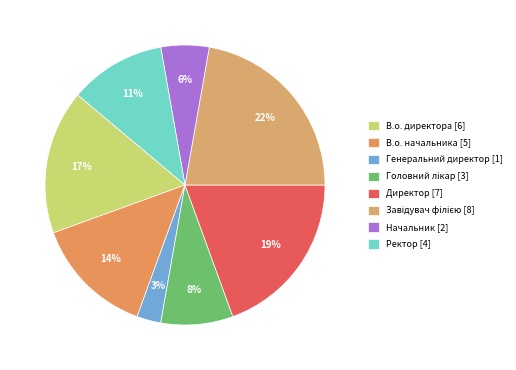

Rank the categories by value from highest to lowest.

Завідувач філією, Директор, В.о. директора, В.о. начальника, Ректор, Головний лікар, Начальник, Генеральний директор